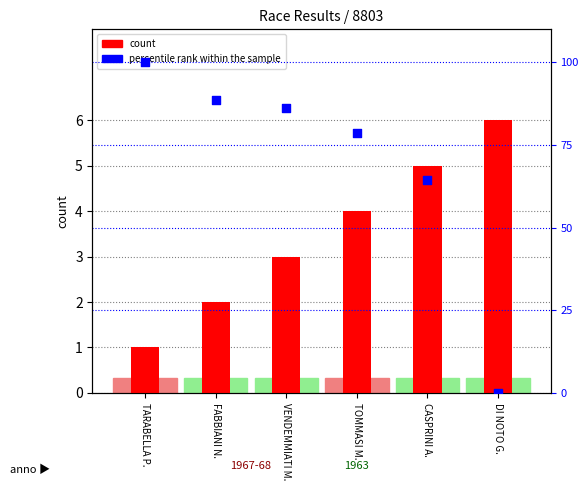

What is the total value across all series at FABBIANI N.?

90.6